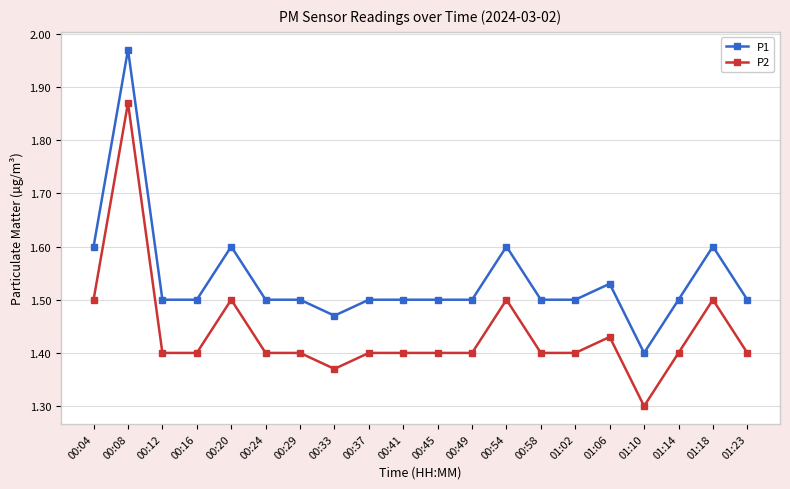

Where is the first local maximum for P1?

00:08